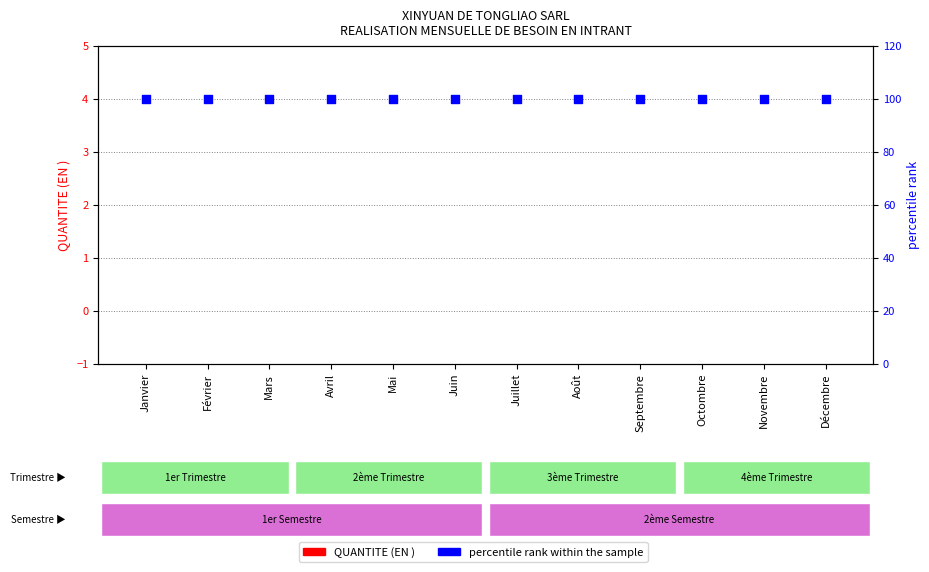

Which series contains the highest Y value?

percentile rank within the sample